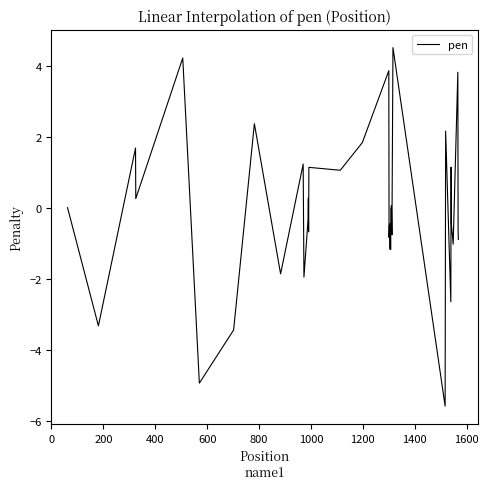

What is the smallest value displayed?

-5.6